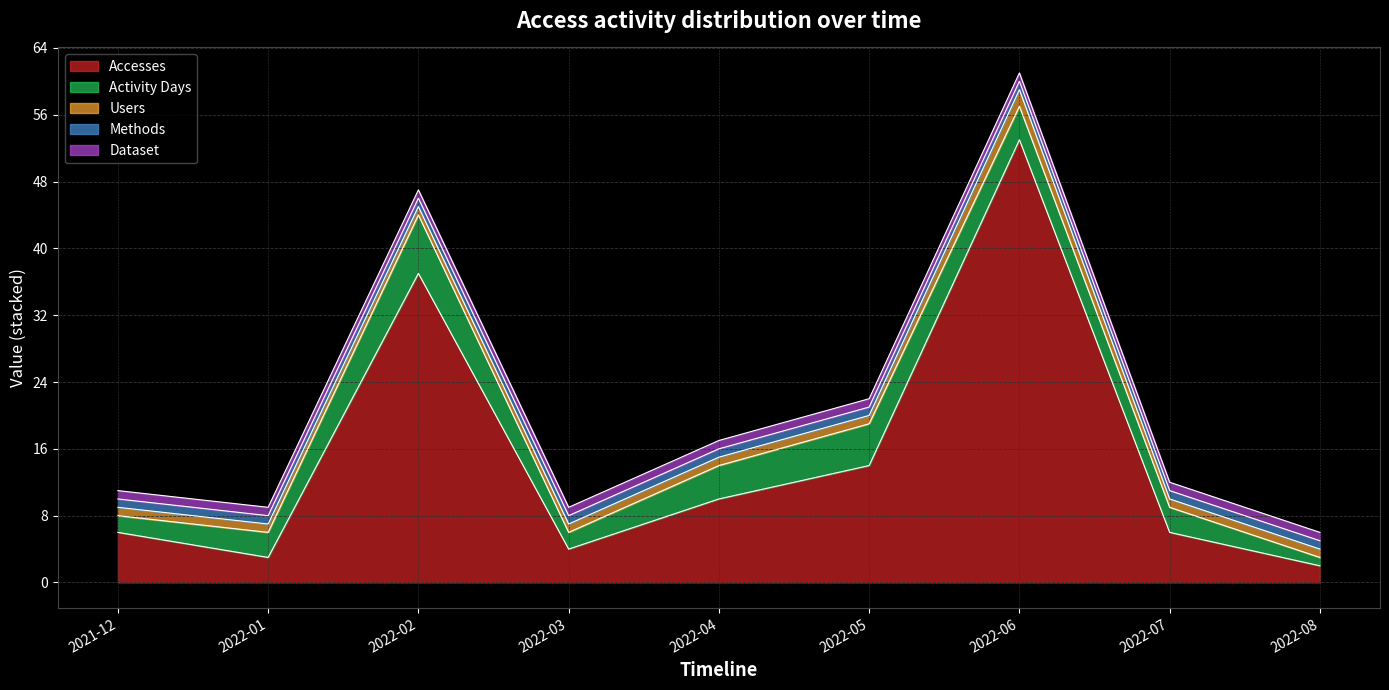

What is the lowest value of the Accesses series?

2